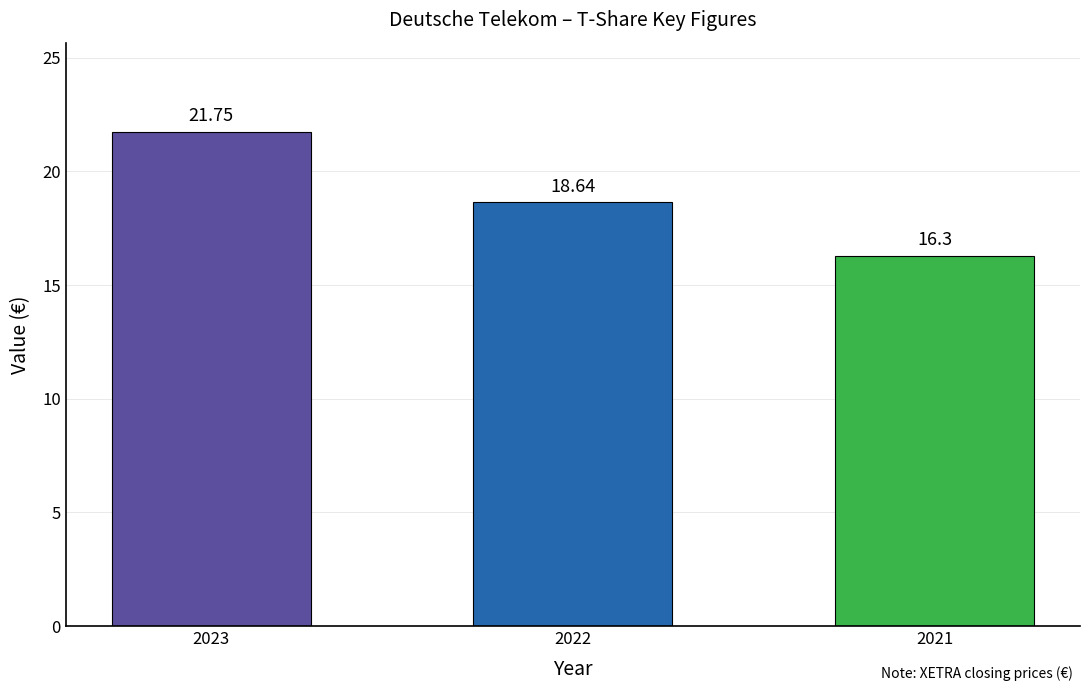

What is the sum of all values?

56.7